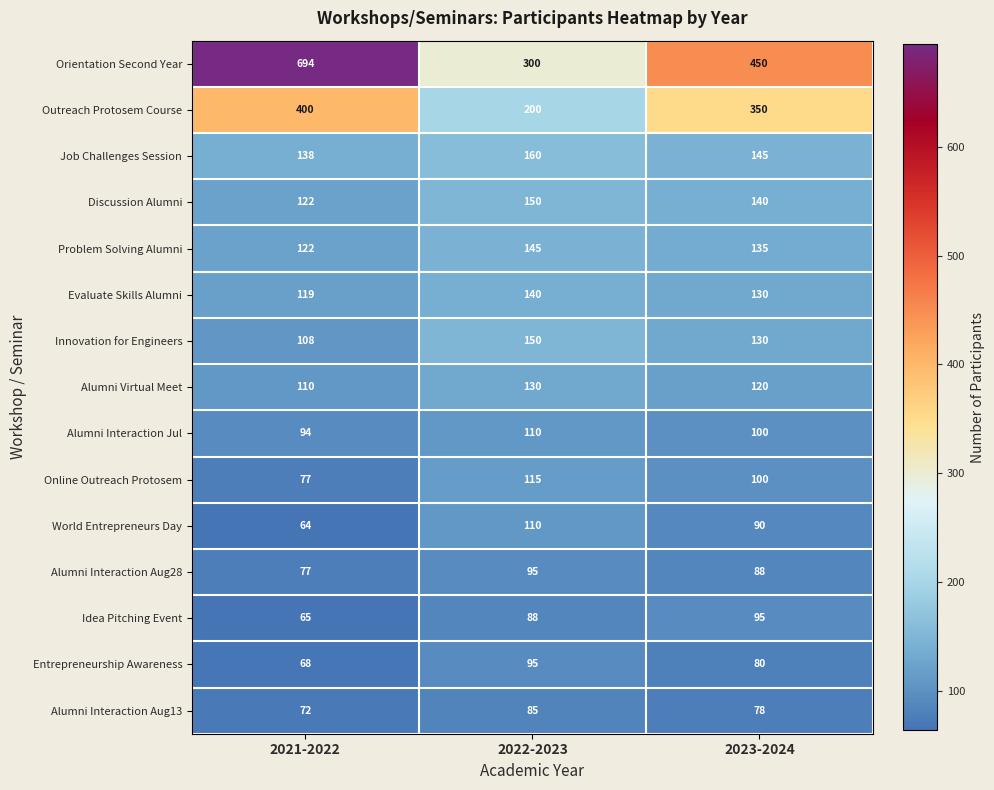

At which category is the sum across all series the highest?

2021-2022